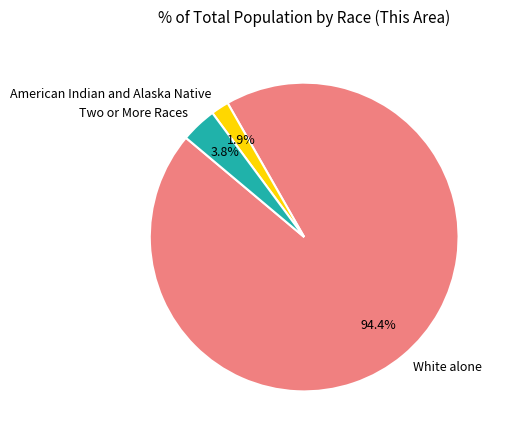

What is the ratio of the value at Two or More Races to the value at American Indian and Alaska Native?

2.0